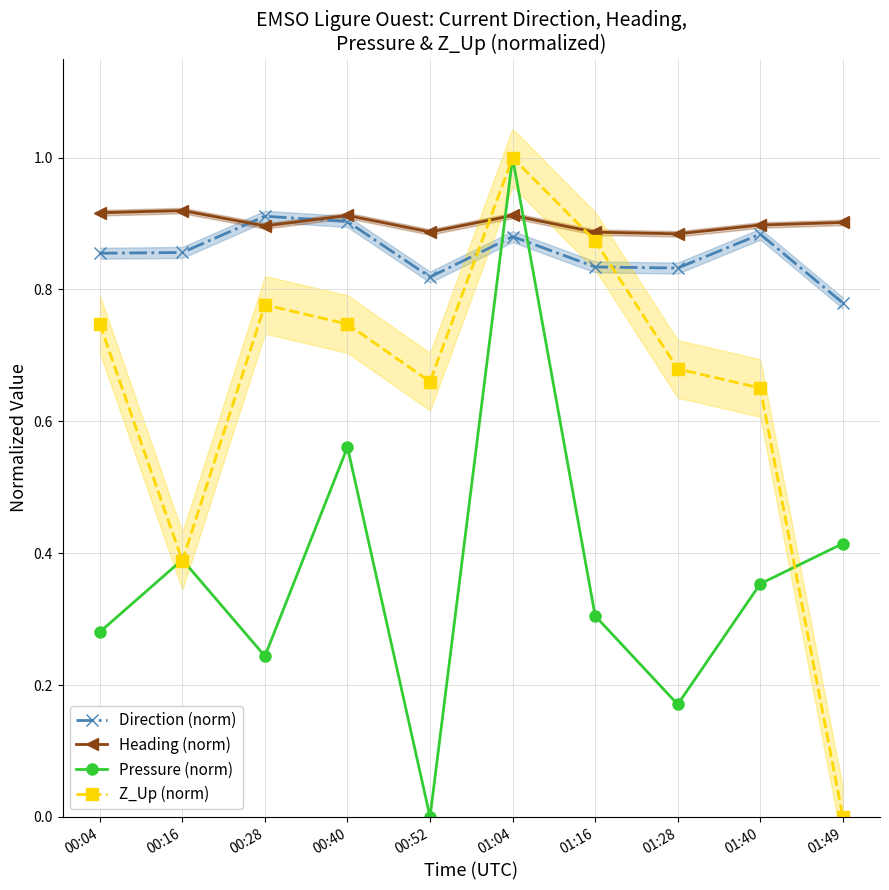

How many intersections are there between Heading (norm) and Pressure (norm)?

2